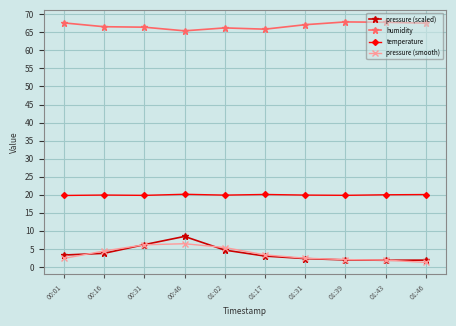

What are all the series names shown in the legend?

pressure (scaled), humidity, temperature, pressure (smooth)